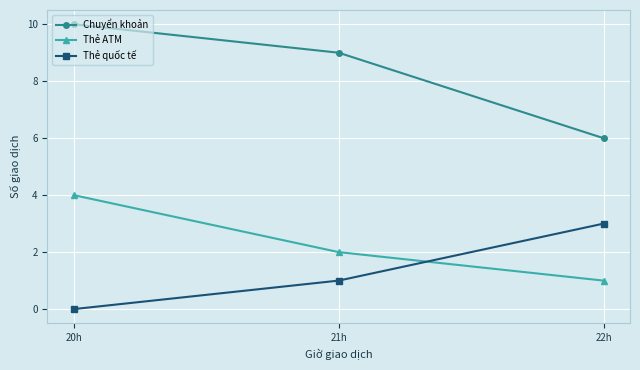

At which category does the chart reach its peak across all series?

20h